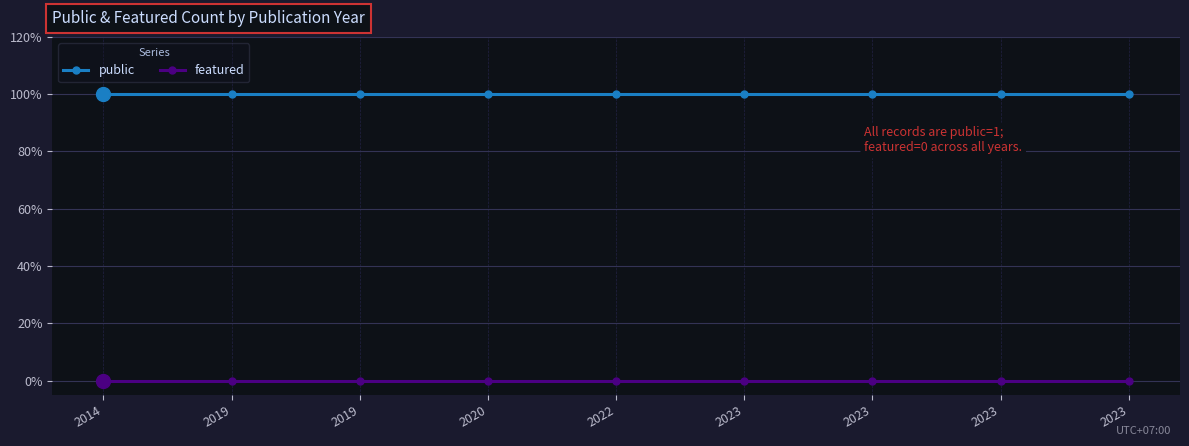

What are all the series names shown in the legend?

public, featured